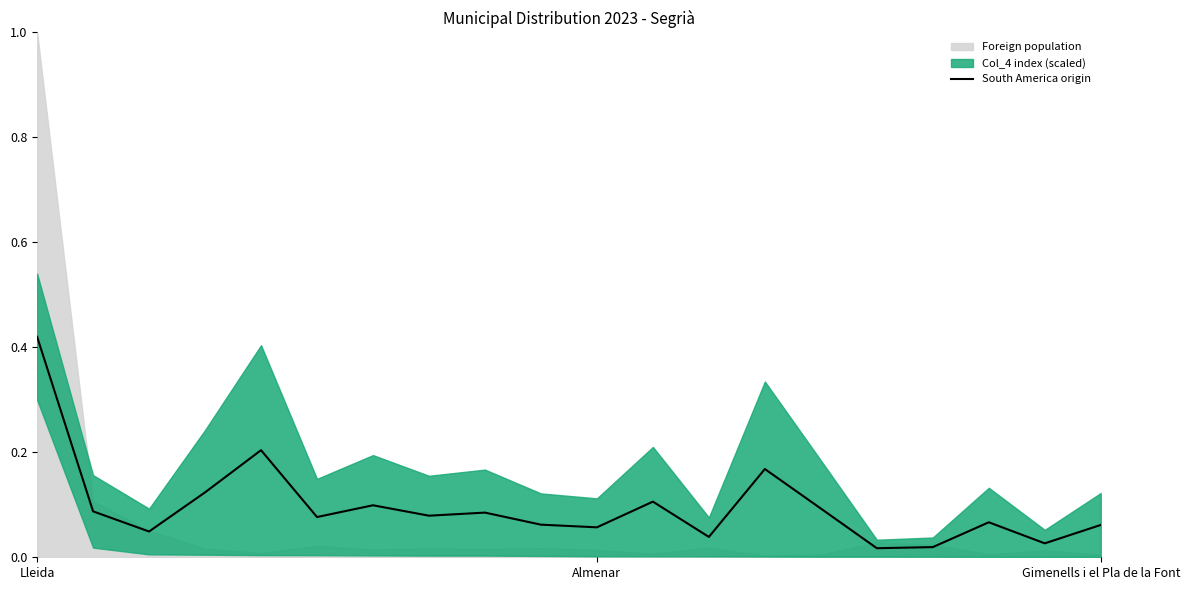

True or false: South America origin has a value of 0.6 at Lleida.

False